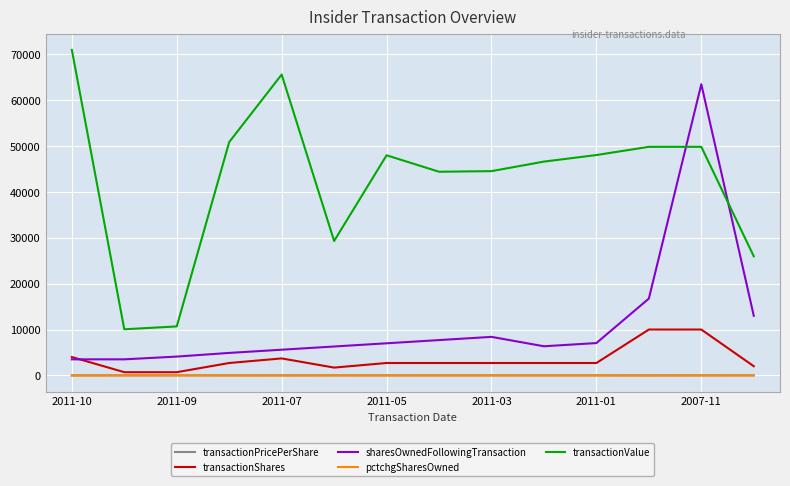

What is the maximum value shown in the chart?

71000.0